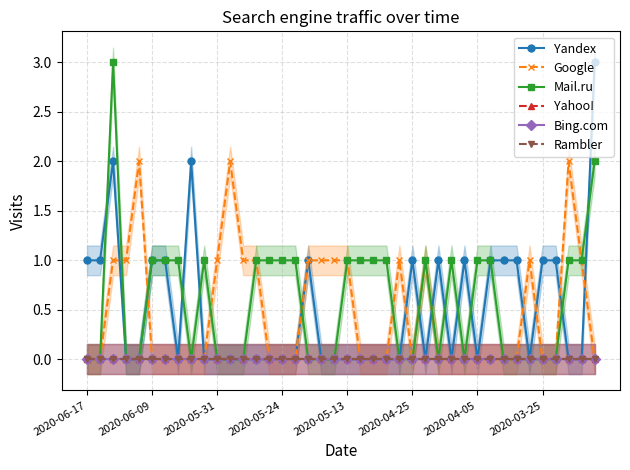

How many Mail.ru values are between 0 and 1?

38